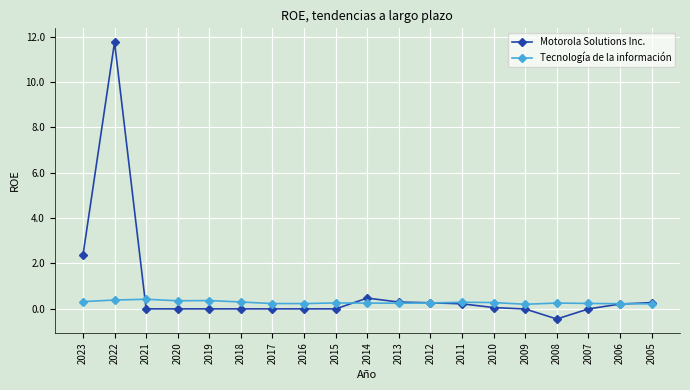

List the series in order of their peak value, lowest first.

Tecnología de la información, Motorola Solutions Inc.